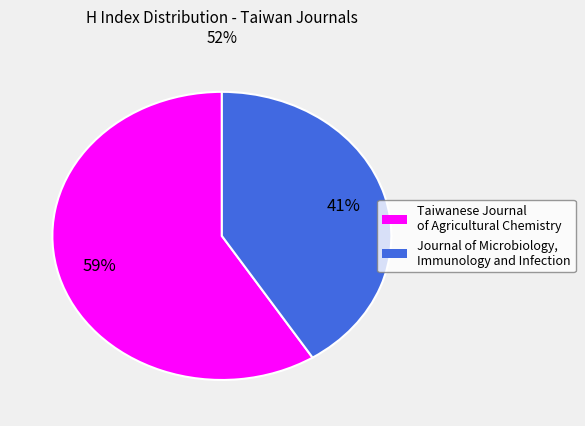

Is Taiwanese Journal of Agricultural Chemistry the majority of the pie?

Yes